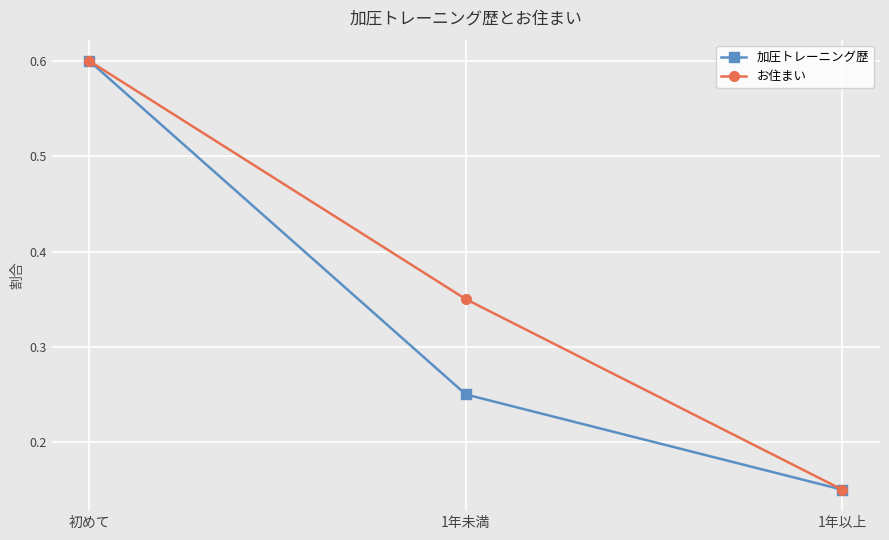

Count the お住まい values in the range 0 to 1.

3